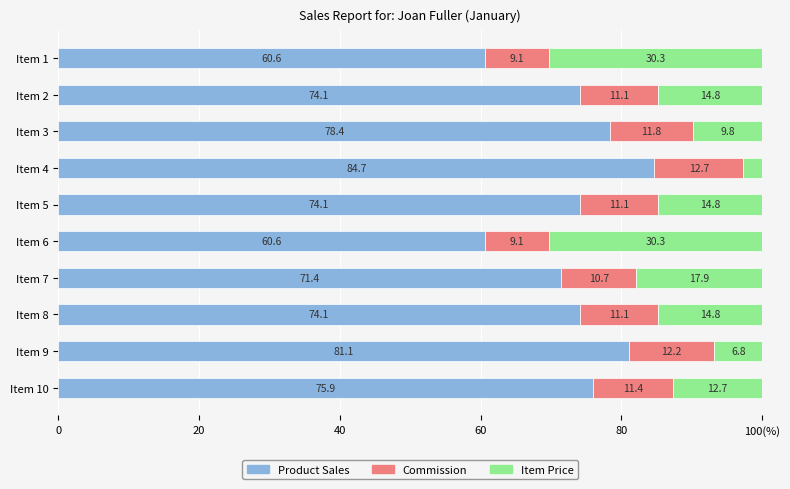

What are all the series names shown in the legend?

Product Sales, Commission, Item Price